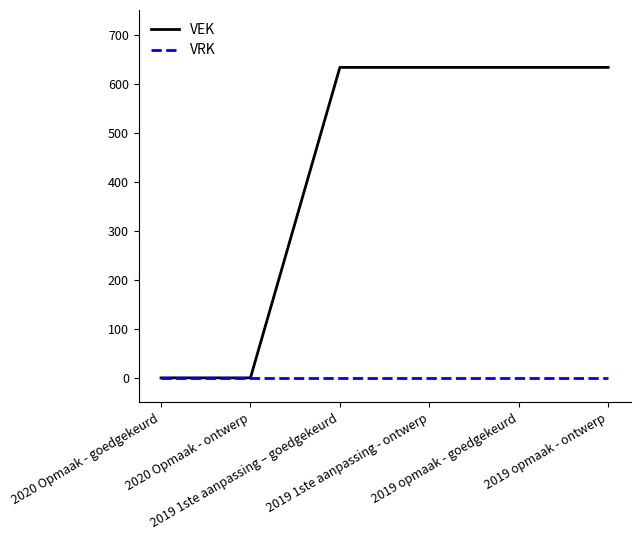

What is the greatest value displayed?

633